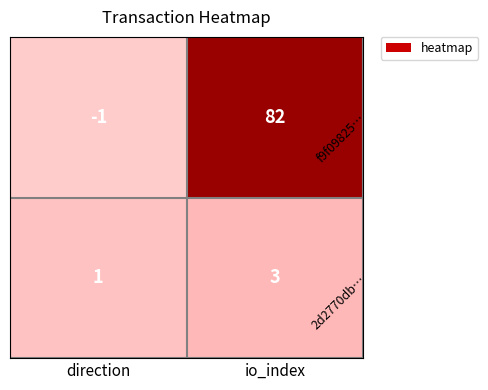

Rank the categories by f9f09825… value from lowest to highest.

direction, io_index